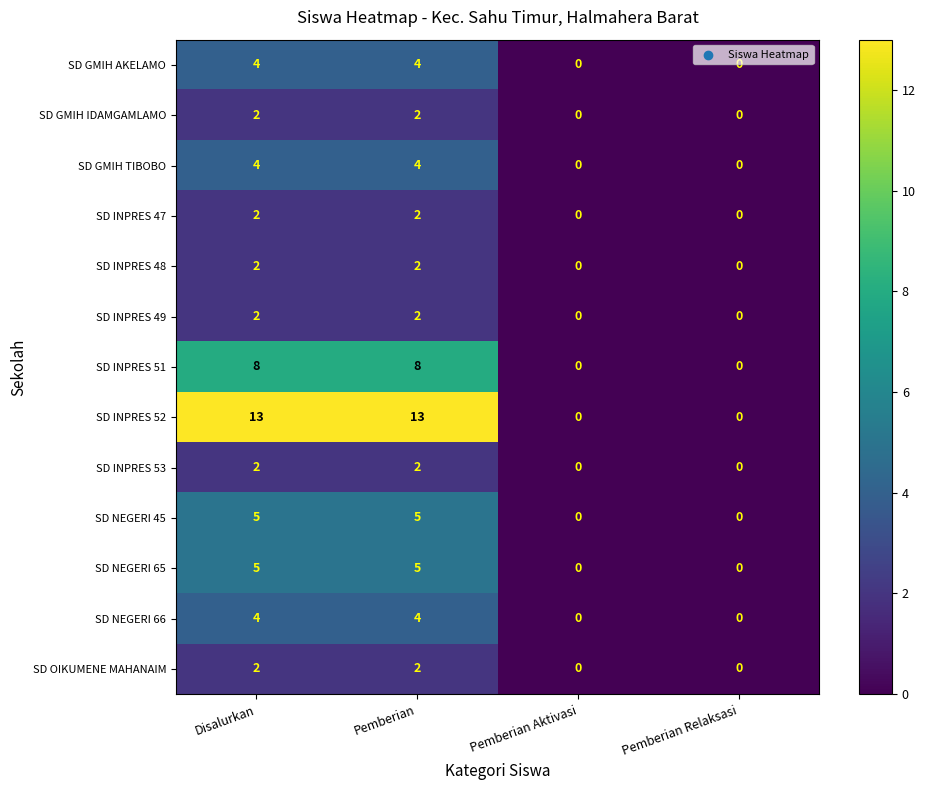

The SD OIKUMENE MAHANAIM series shows 2 at Pemberian. True or false?

True